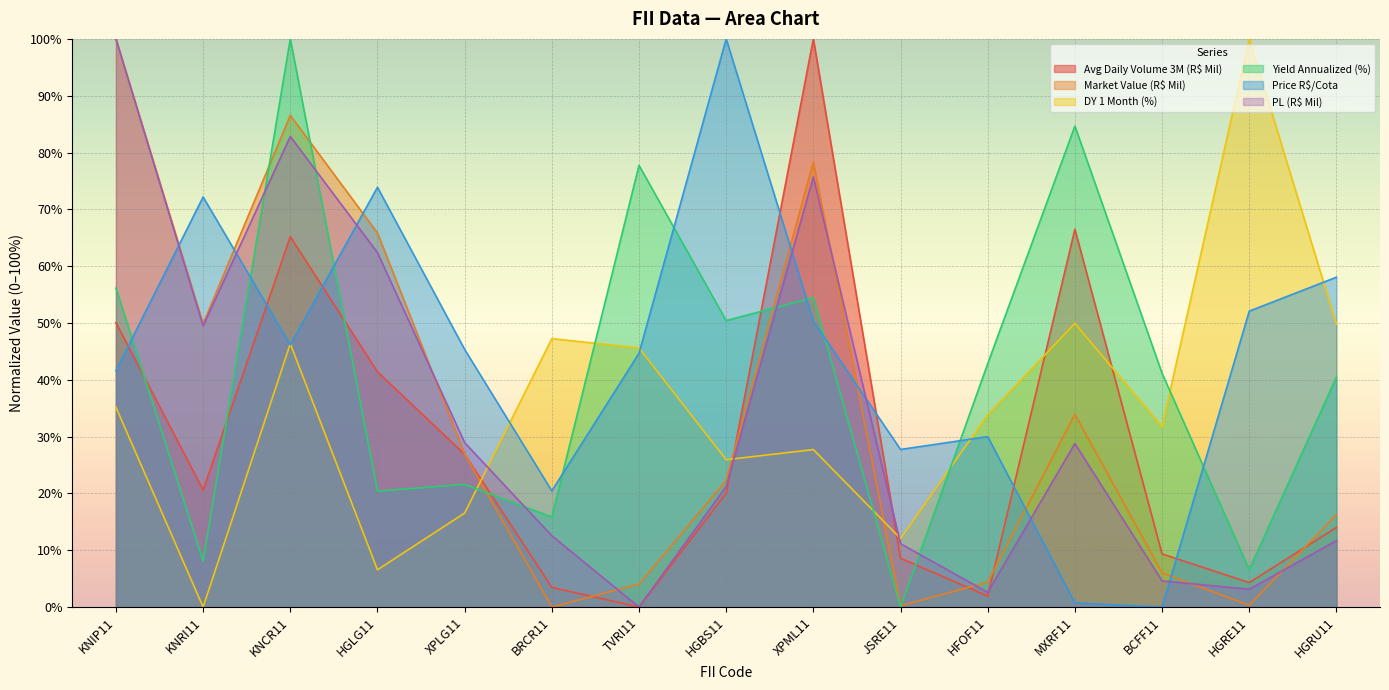

How many positive values does the DY 1 Month (%) series have?

14